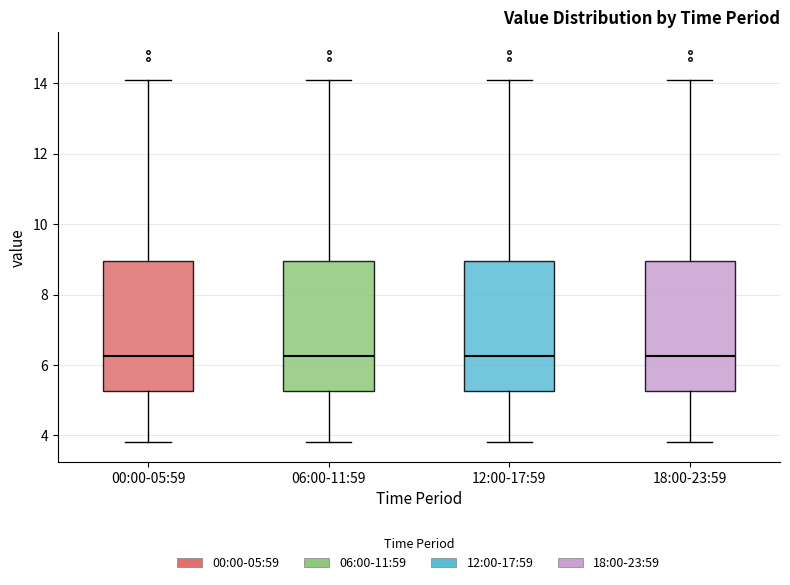

Where is the upper edge of the box for 06:00-11:59 on the y-axis? The values are not printed on the chart, so give them approximately, as read against the axis.

9.0